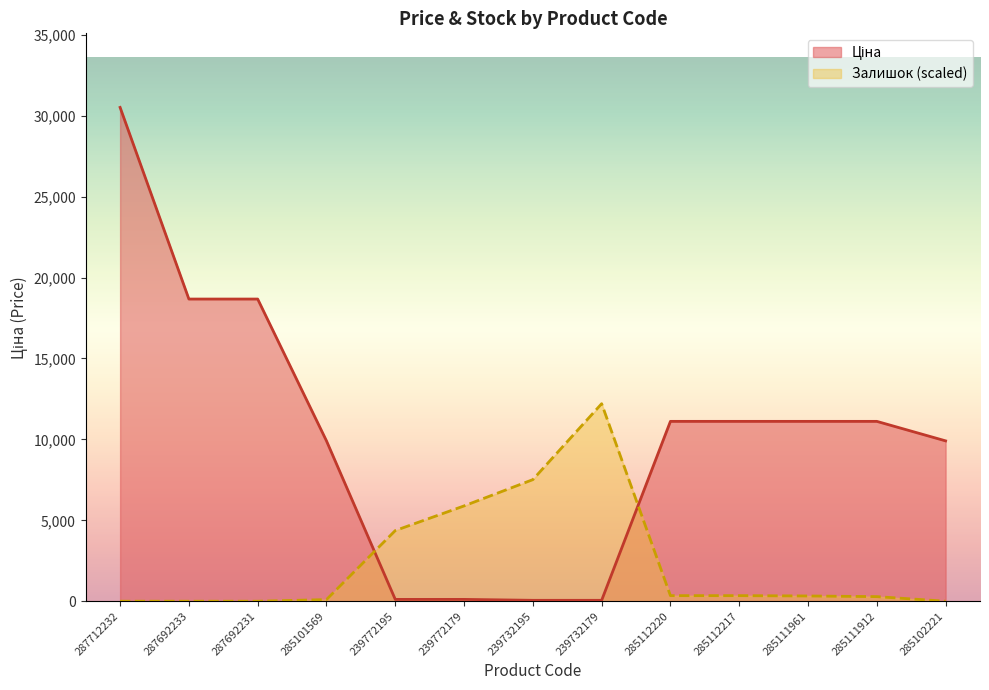

How many interior local peaks does the Залишок series have?

1